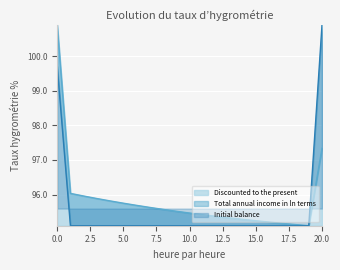

What is the average value of the Total annual income in ln terms series?

95.6